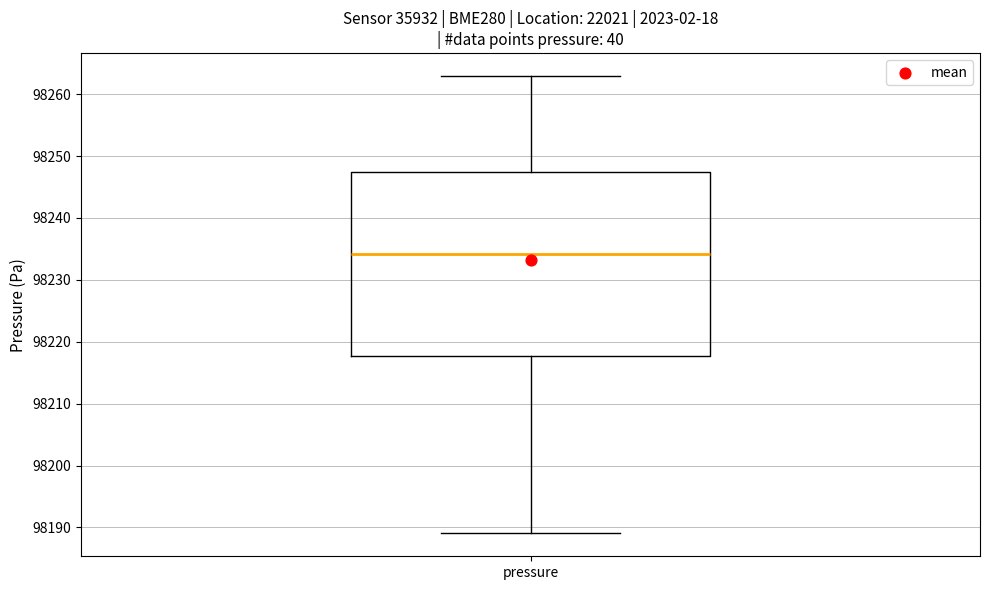

Where does the upper whisker of the box for pressure end on the y-axis? The values are not printed on the chart, so give them approximately, as read against the axis.

98263